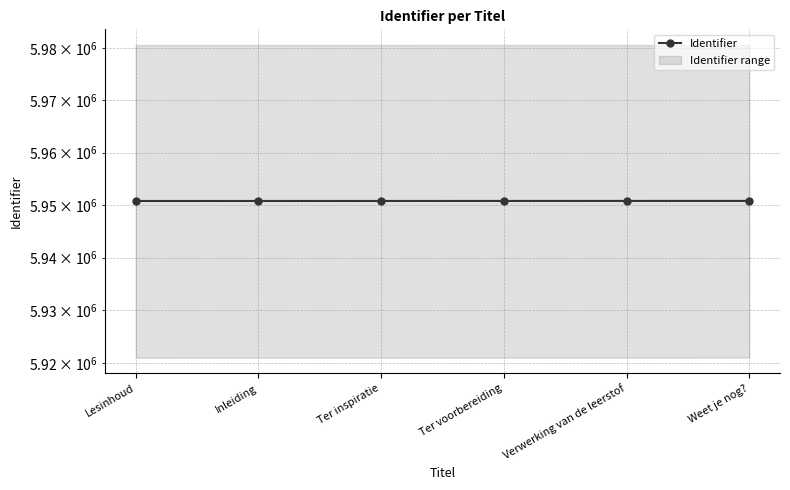

Read the value at Weet je nog?.

5950785